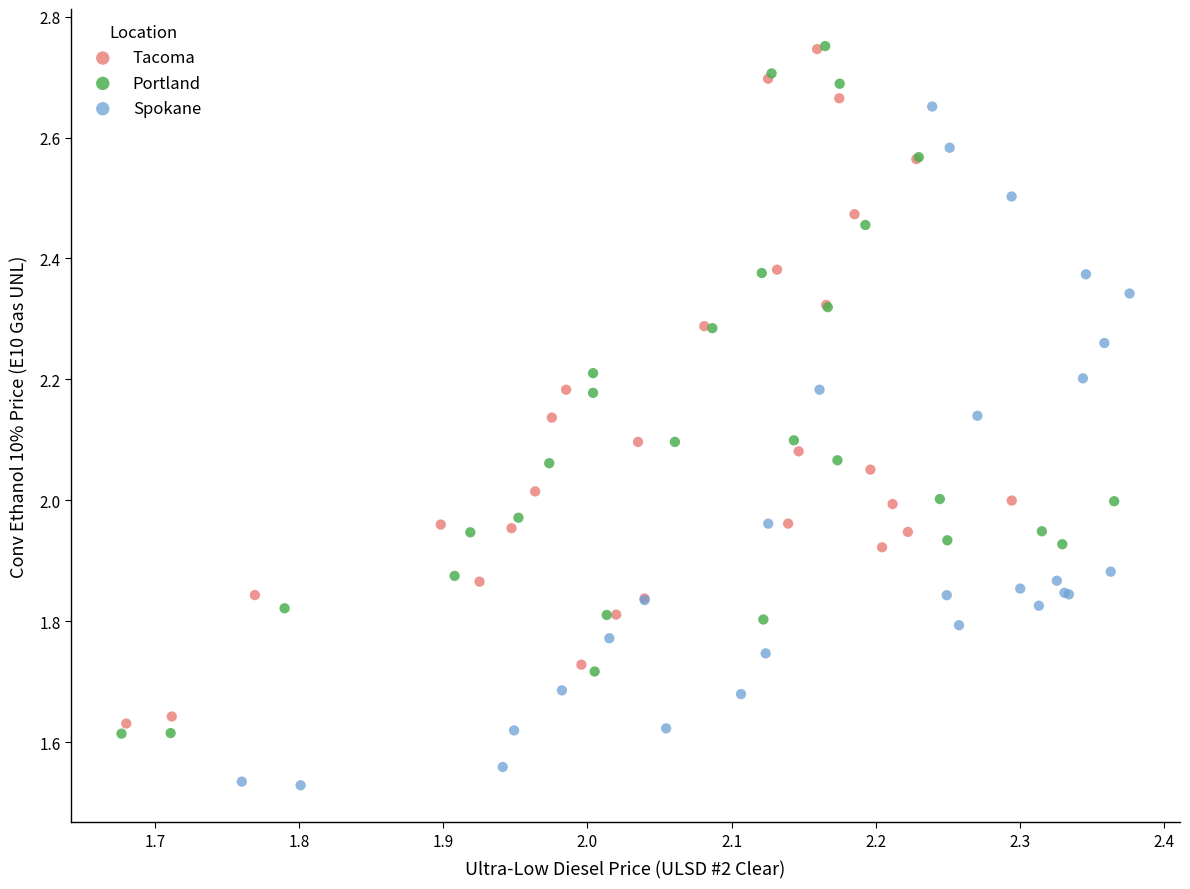

Which series has the largest Y range (max minus min)?

Portland